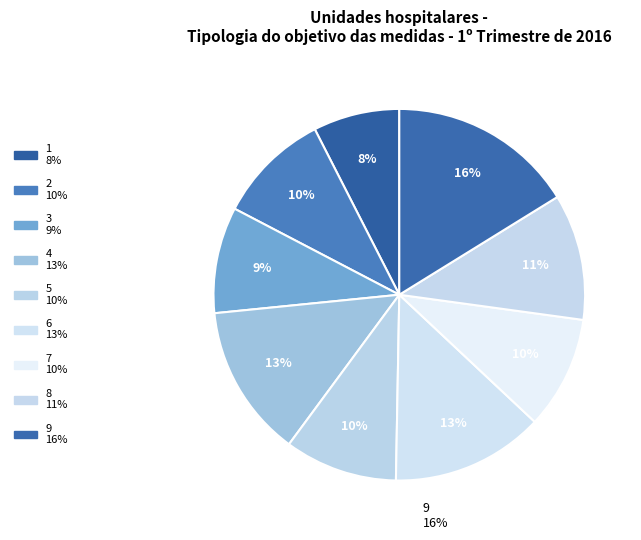

Count the number of slices in the pie.

9